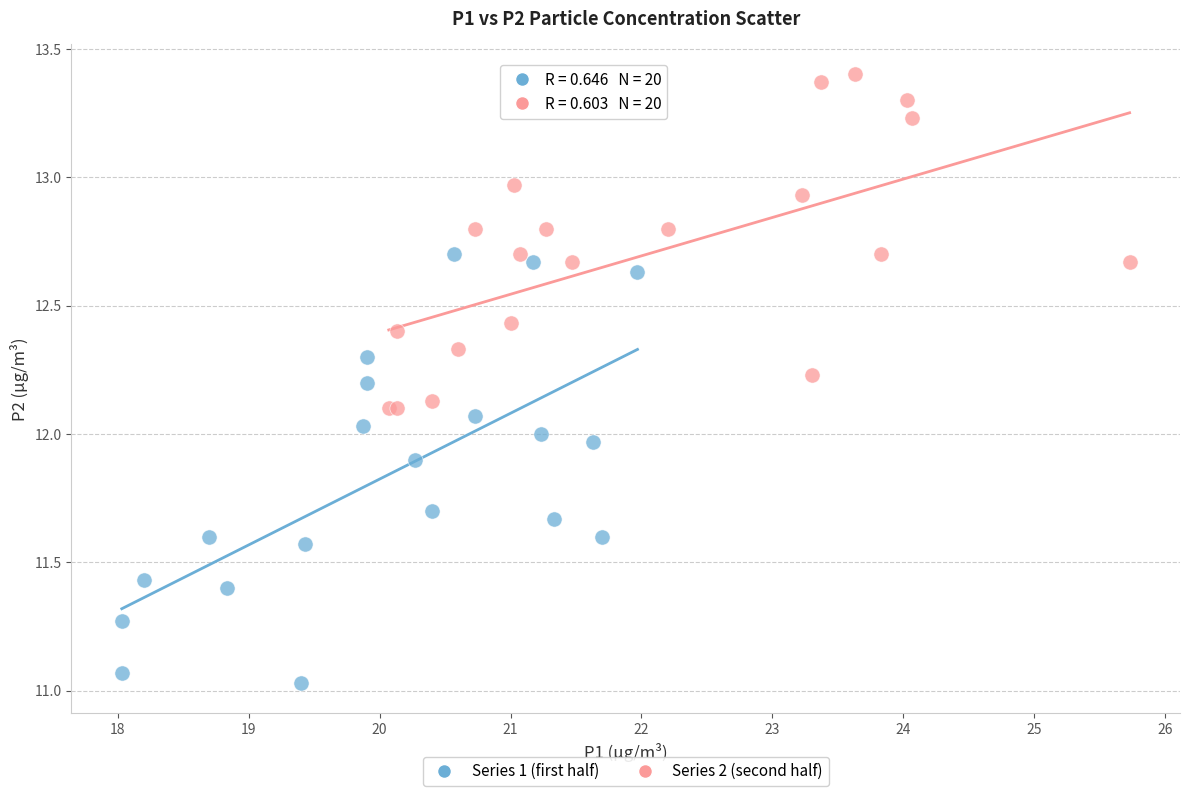

What are all the series names shown in the legend?

Series 1 (first half), Series 2 (second half)